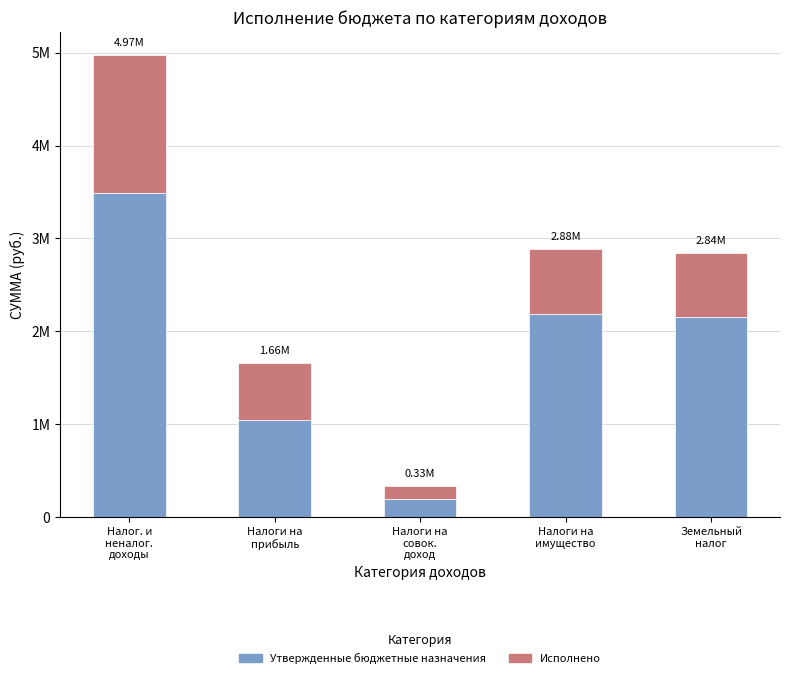

Does the chart contain any negative values?

No